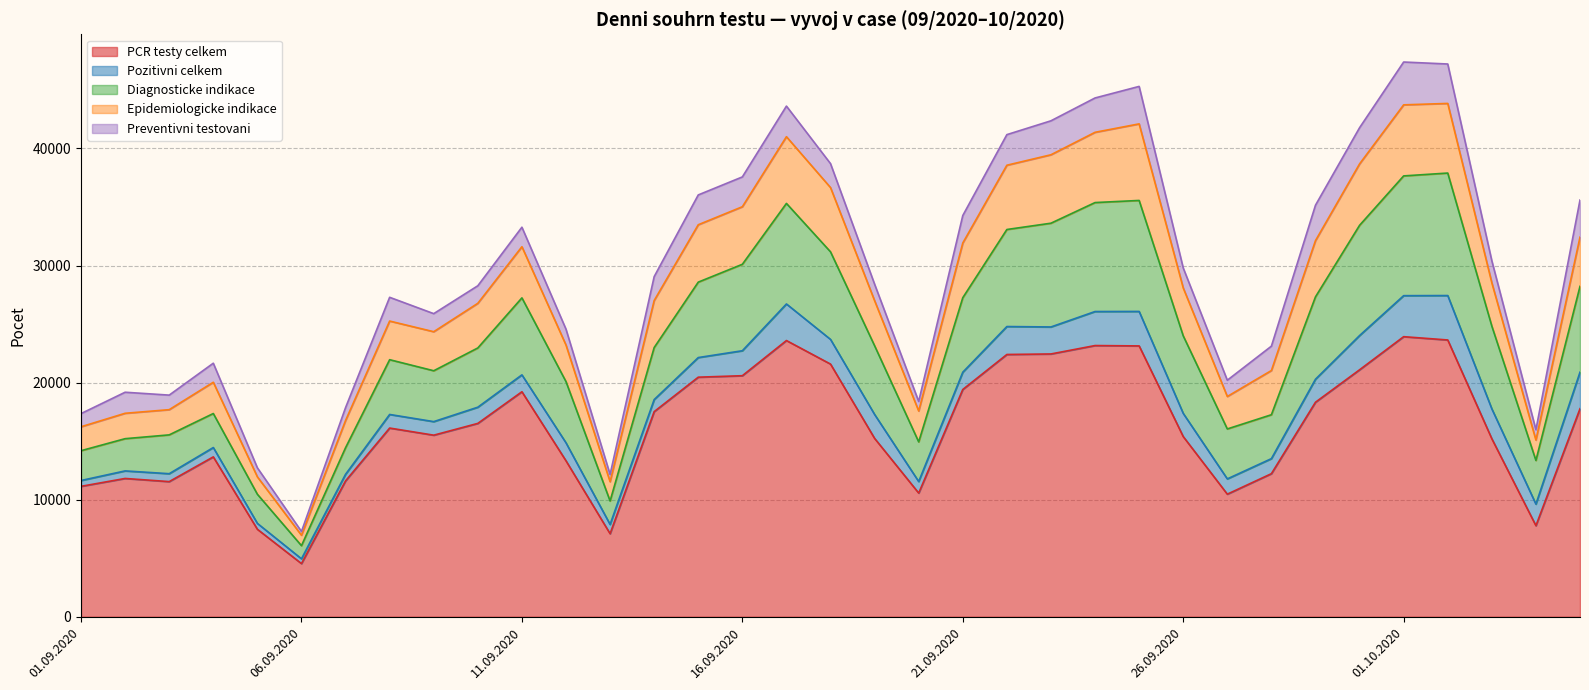

Which category has the lowest value in the PCR testy celkem series?

06.09.2020